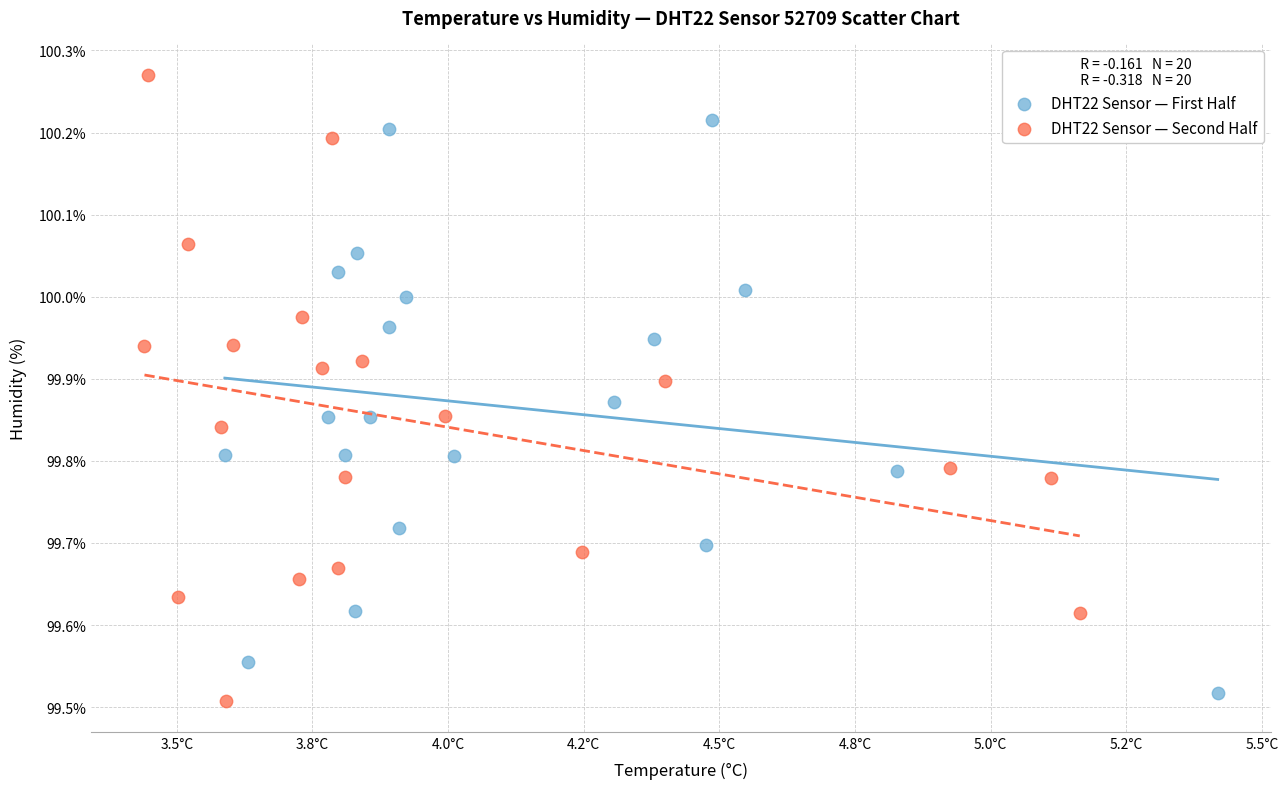

Which series contains the lowest Y value?

DHT22 Sensor — Second Half